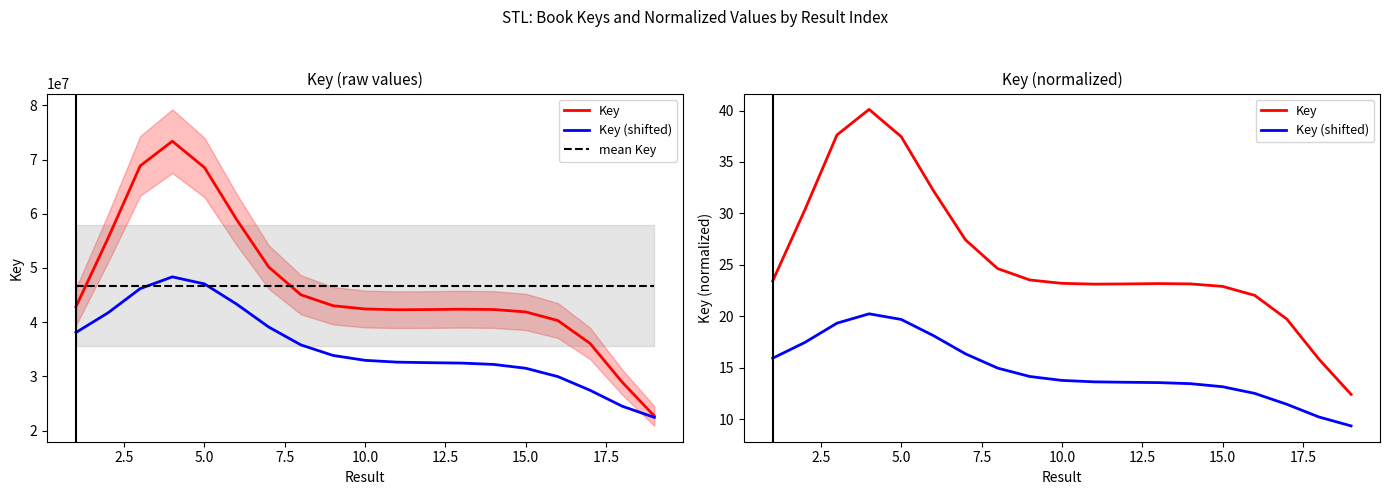

How many distinct data groups are displayed?

3